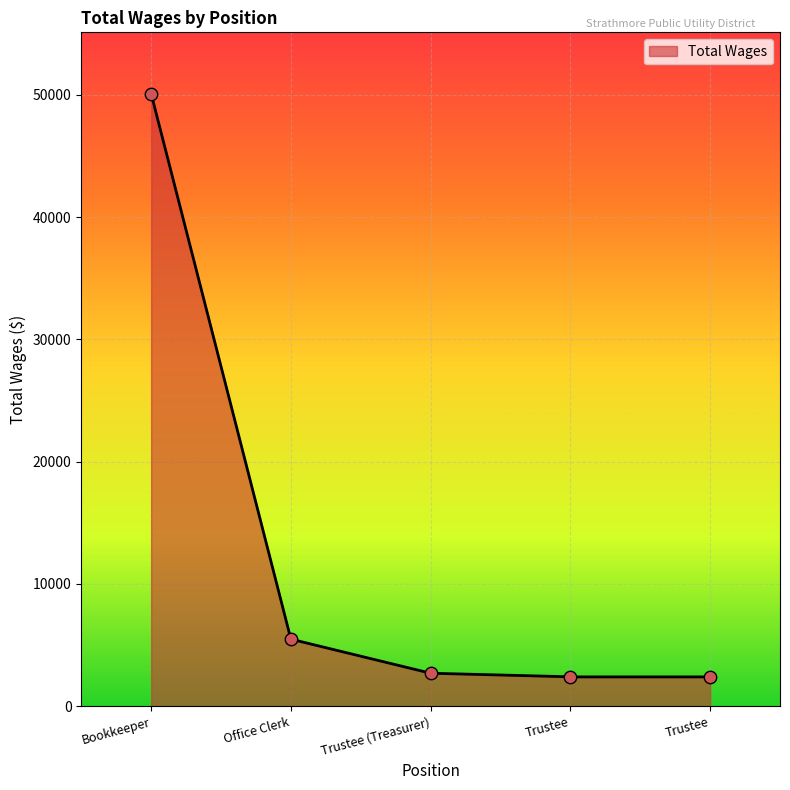

What is the change in value from Office Clerk to Trustee?

-3086